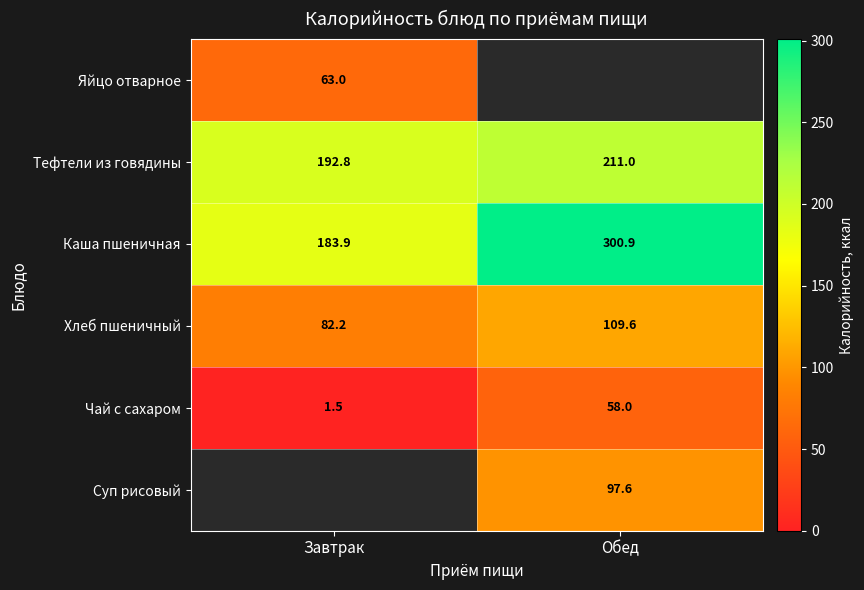

Rank the categories by Каша пшеничная value from lowest to highest.

Завтрак, Обед